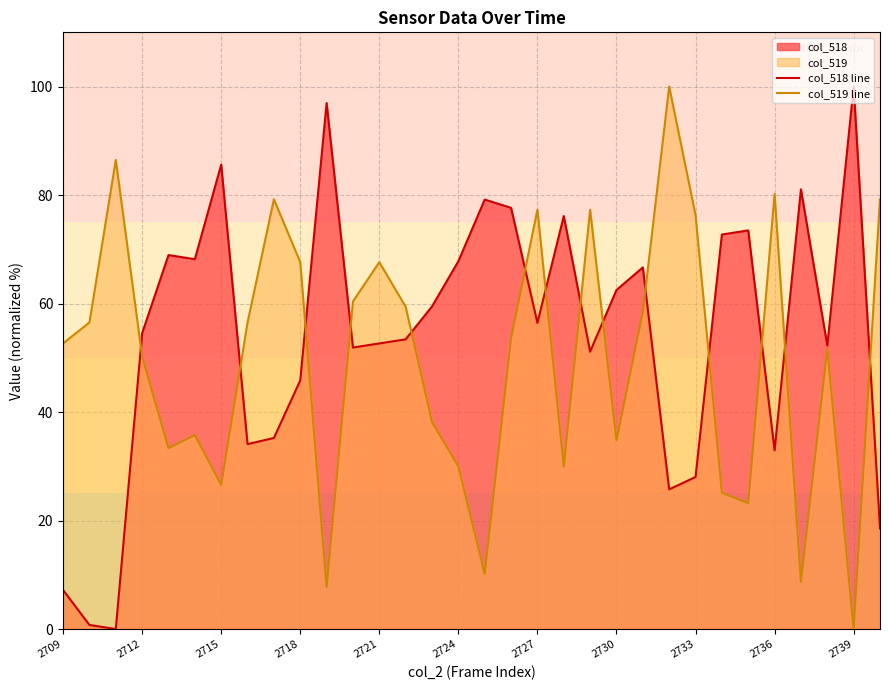

True or false: col_519 line has a value of 77.3 at 2727.

True